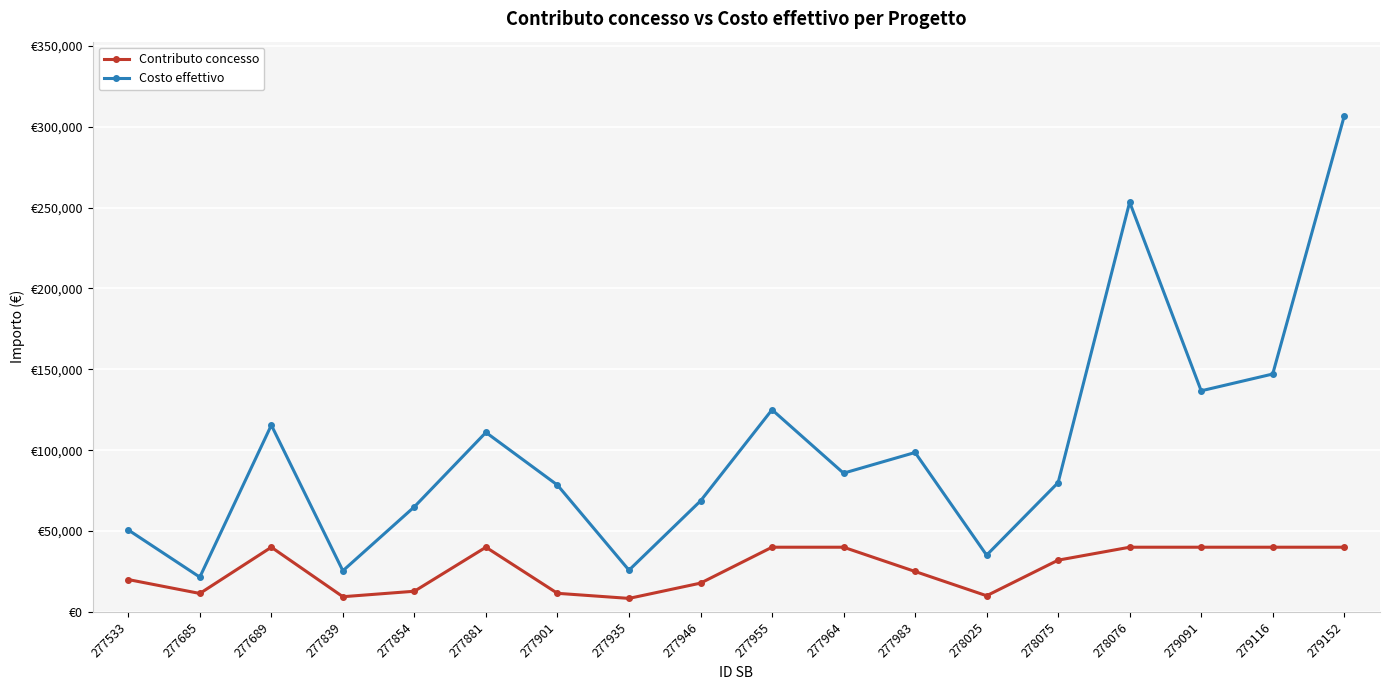

Which series has the largest range (max minus min)?

Costo effettivo